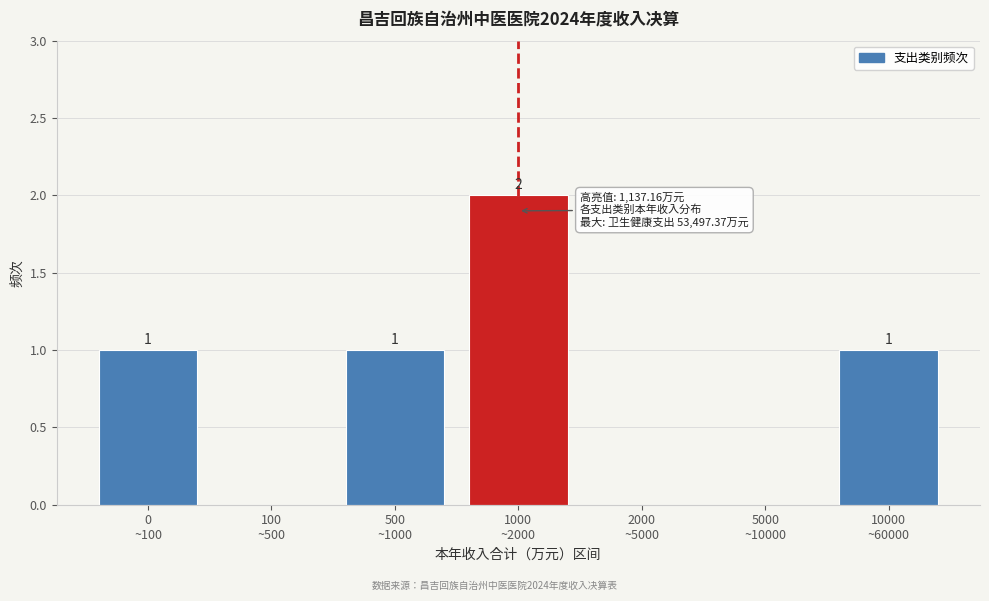

How many values are between 0 and 1?

6